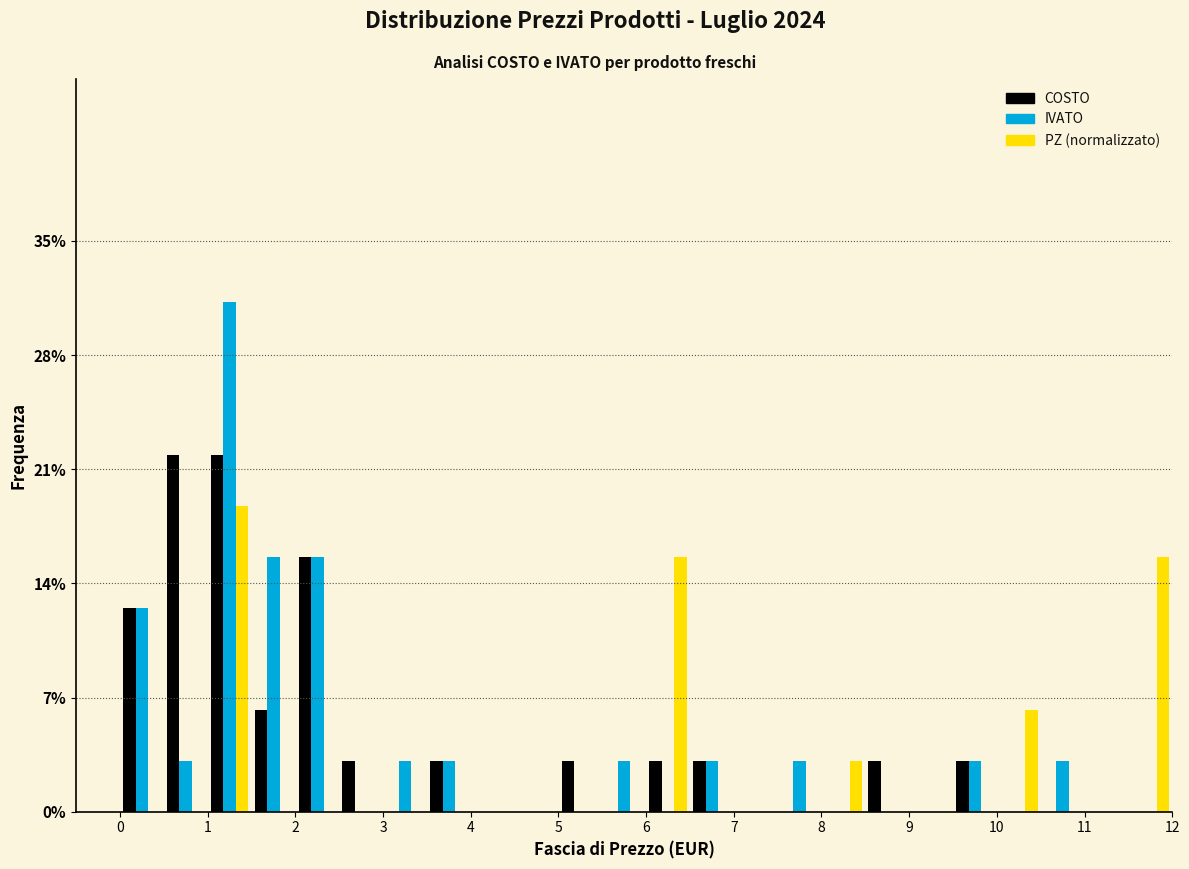

Reading left to right, transcribe this chart: for each range on the x-axis, give the height of each series' bar. The values are not printed on the chart, so give them approximately, as read against the axis.

0.0 to 0.5: COSTO=13	IVATO=13	PZ (normalizzato)=0
0.5 to 1.0: COSTO=22	IVATO=3	PZ (normalizzato)=0
1.0 to 1.5: COSTO=22	IVATO=31	PZ (normalizzato)=19
1.5 to 2.0: COSTO=6	IVATO=16	PZ (normalizzato)=0
2.0 to 2.5: COSTO=16	IVATO=16	PZ (normalizzato)=0
2.5 to 3.0: COSTO=3	IVATO=0	PZ (normalizzato)=0
3.0 to 3.5: COSTO=0	IVATO=3	PZ (normalizzato)=0
3.5 to 4.0: COSTO=3	IVATO=3	PZ (normalizzato)=0
4.0 to 4.5: COSTO=0	IVATO=0	PZ (normalizzato)=0
4.5 to 5.0: COSTO=0	IVATO=0	PZ (normalizzato)=0
5.0 to 5.5: COSTO=3	IVATO=0	PZ (normalizzato)=0
5.5 to 6.0: COSTO=0	IVATO=3	PZ (normalizzato)=0
6.0 to 6.5: COSTO=3	IVATO=0	PZ (normalizzato)=16
6.5 to 7.0: COSTO=3	IVATO=3	PZ (normalizzato)=0
7.0 to 7.5: COSTO=0	IVATO=0	PZ (normalizzato)=0
7.5 to 8.0: COSTO=0	IVATO=3	PZ (normalizzato)=0
8.0 to 8.5: COSTO=0	IVATO=0	PZ (normalizzato)=3
8.5 to 9.0: COSTO=3	IVATO=0	PZ (normalizzato)=0
9.0 to 9.5: COSTO=0	IVATO=0	PZ (normalizzato)=0
9.5 to 10.0: COSTO=3	IVATO=3	PZ (normalizzato)=0
10.0 to 10.5: COSTO=0	IVATO=0	PZ (normalizzato)=6
10.5 to 11.0: COSTO=0	IVATO=3	PZ (normalizzato)=0
11.0 to 11.5: COSTO=0	IVATO=0	PZ (normalizzato)=0
11.5 to 12.0: COSTO=0	IVATO=0	PZ (normalizzato)=16